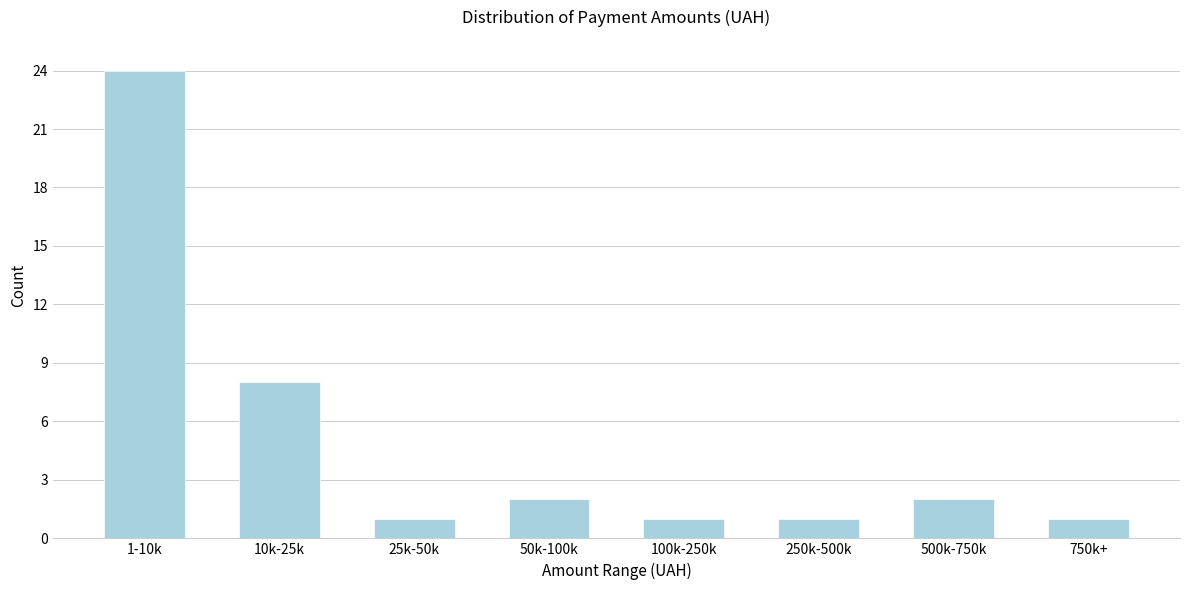

Reading right to left, extract all data points from this chart.

1	2	1	1	2	1	8	24